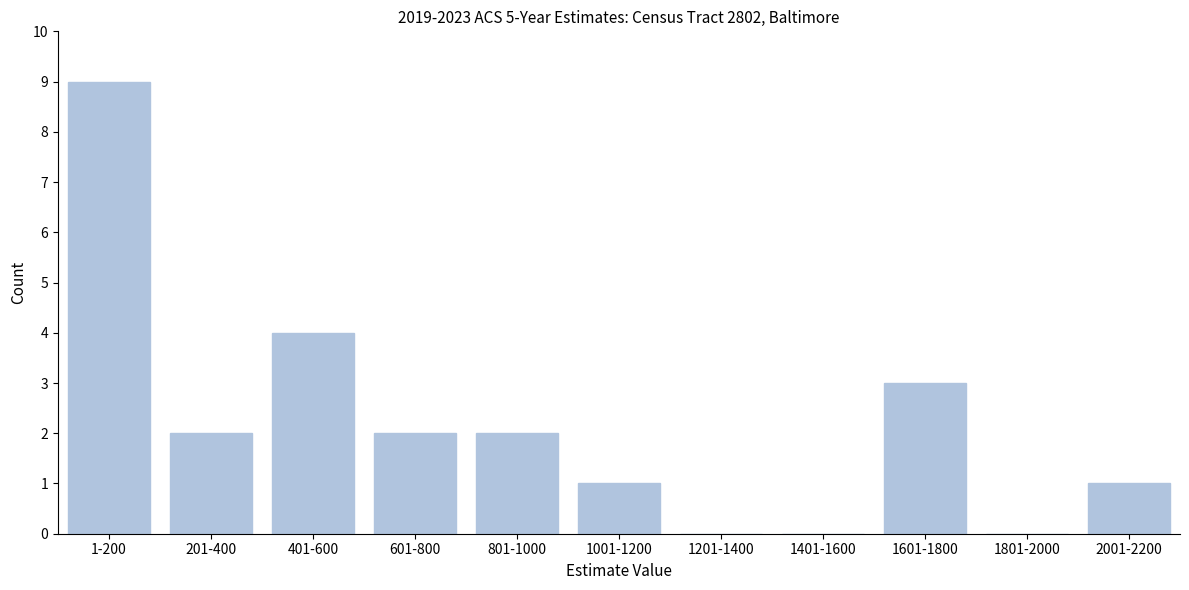

Reading left to right, transcribe all the data shown in this chart.

1-200=9	201-400=2	401-600=4	601-800=2	801-1000=2	1001-1200=1	1201-1400=0	1401-1600=0	1601-1800=3	1801-2000=0	2001-2200=1